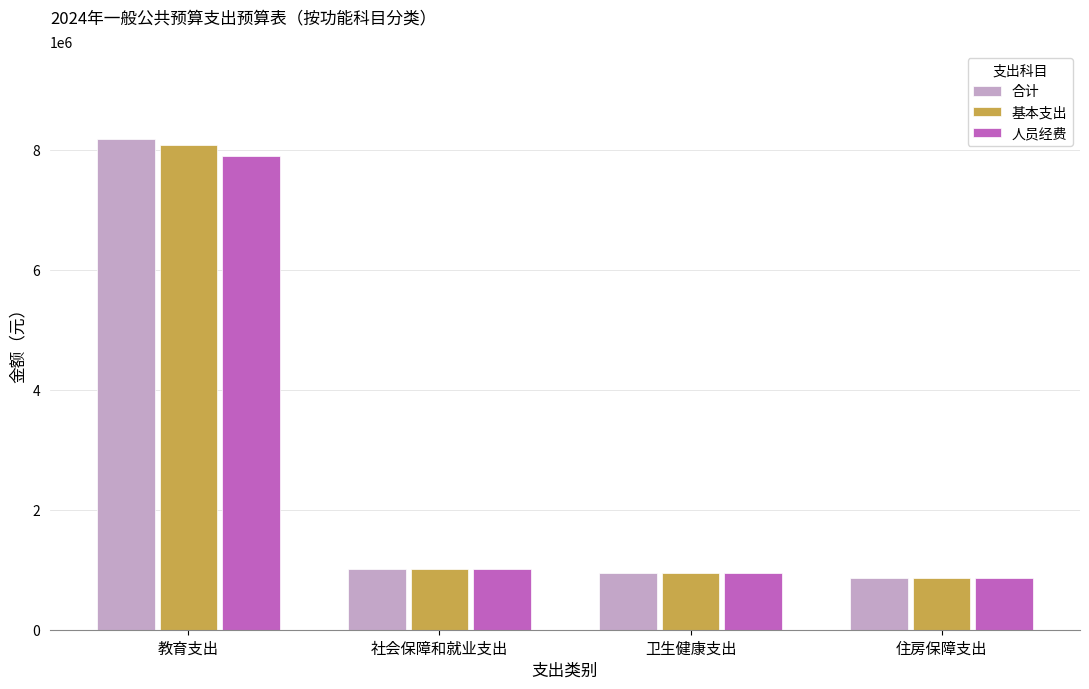

What is the maximum value shown in the chart?

8172446.8